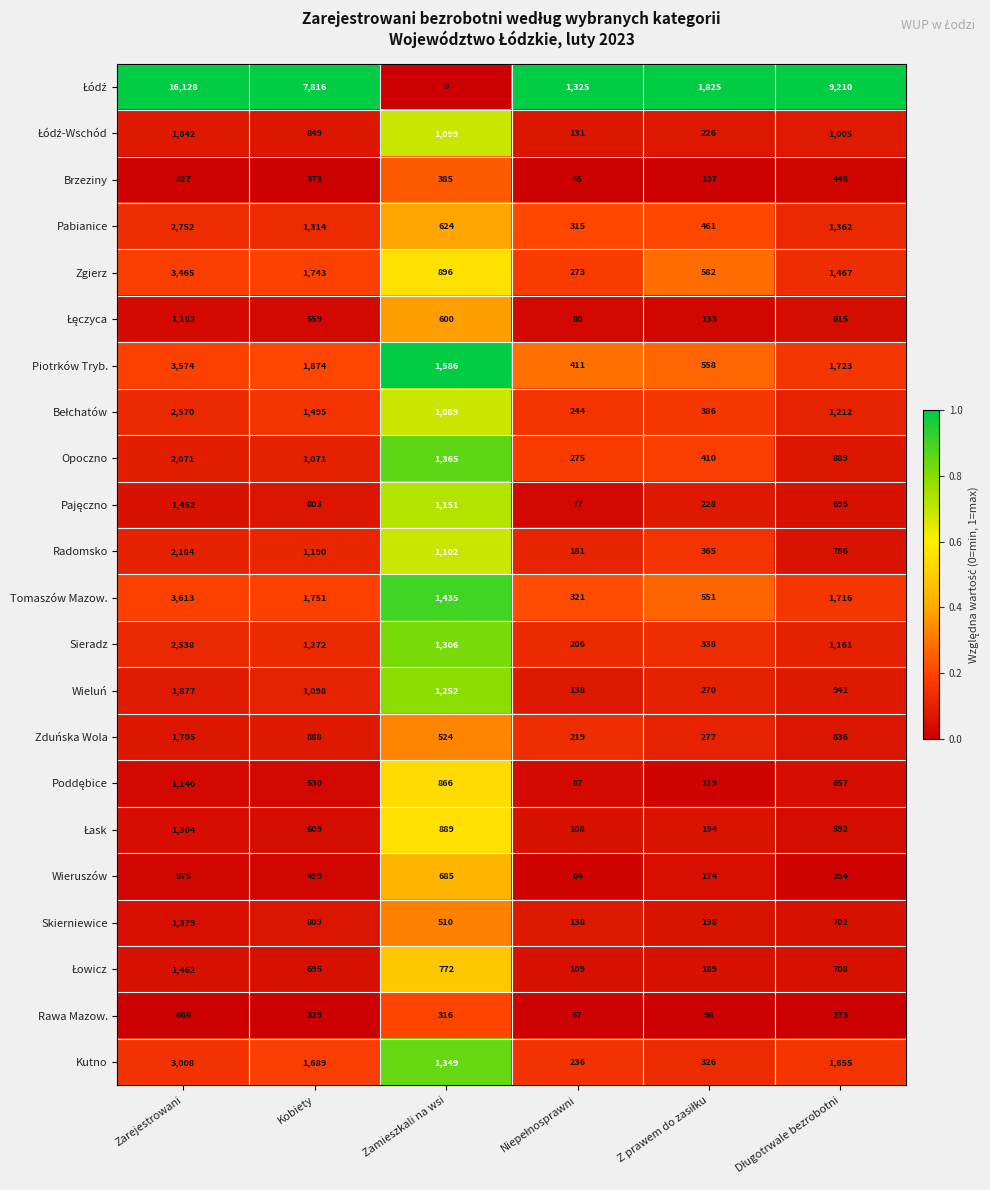

True or false: Zduńska Wola has a value of 1705 at Zarejestrowani.

True